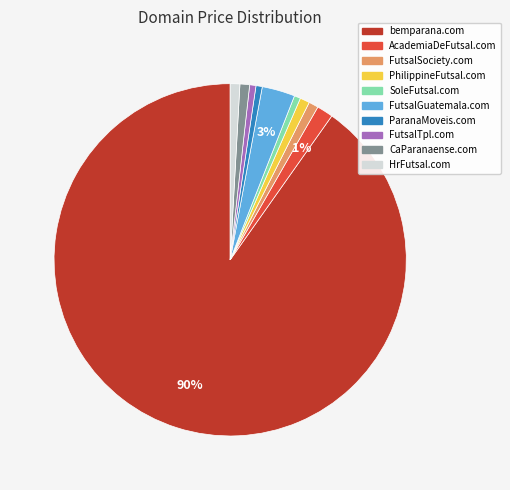

Which category has the biggest portion of the pie?

bemparana.com